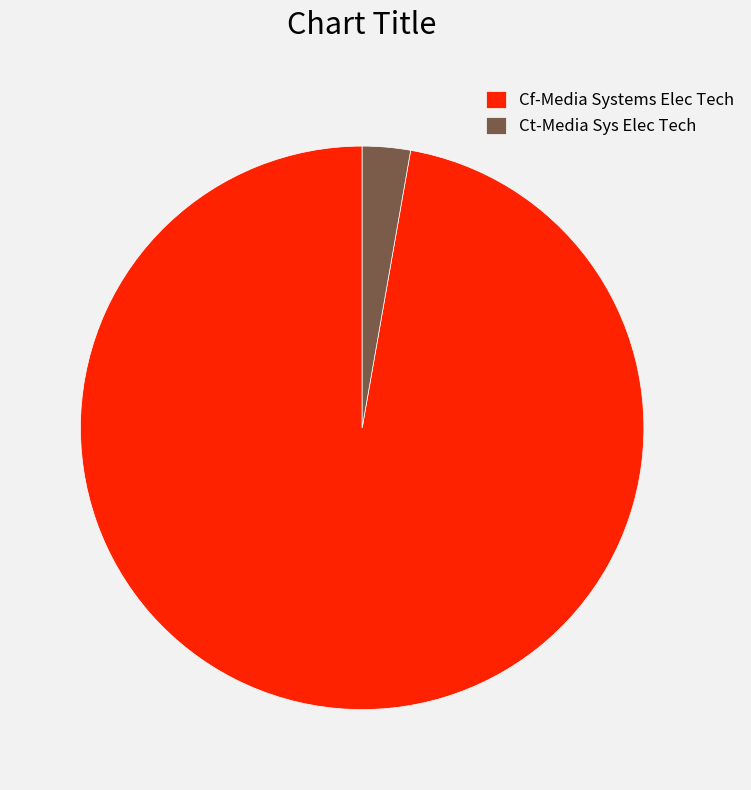

Rank the categories by value from lowest to highest.

Ct-Media Sys Elec Tech, Cf-Media Systems Elec Tech